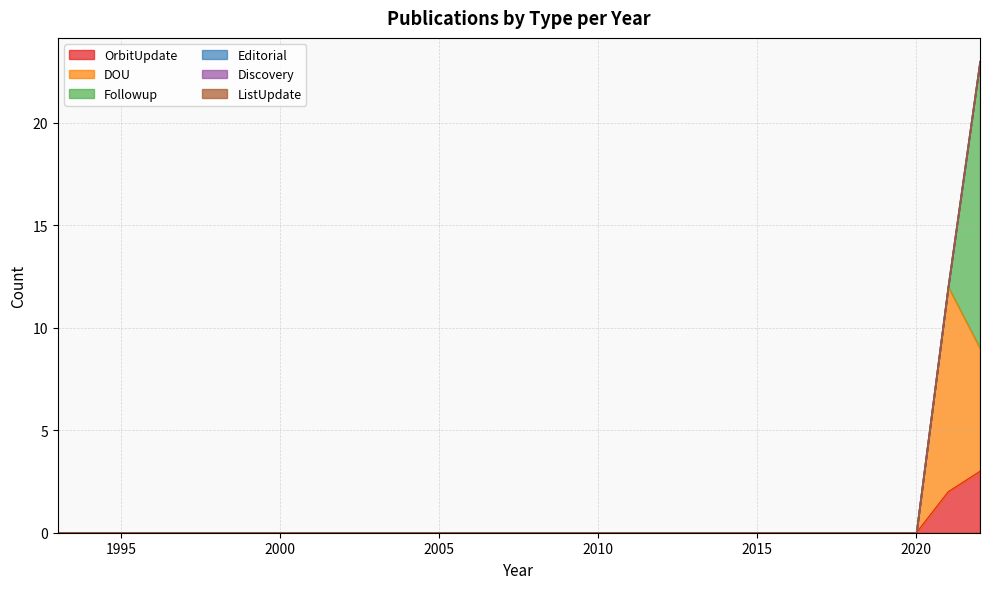

True or false: DOU has a value of -5 at 2021.

False